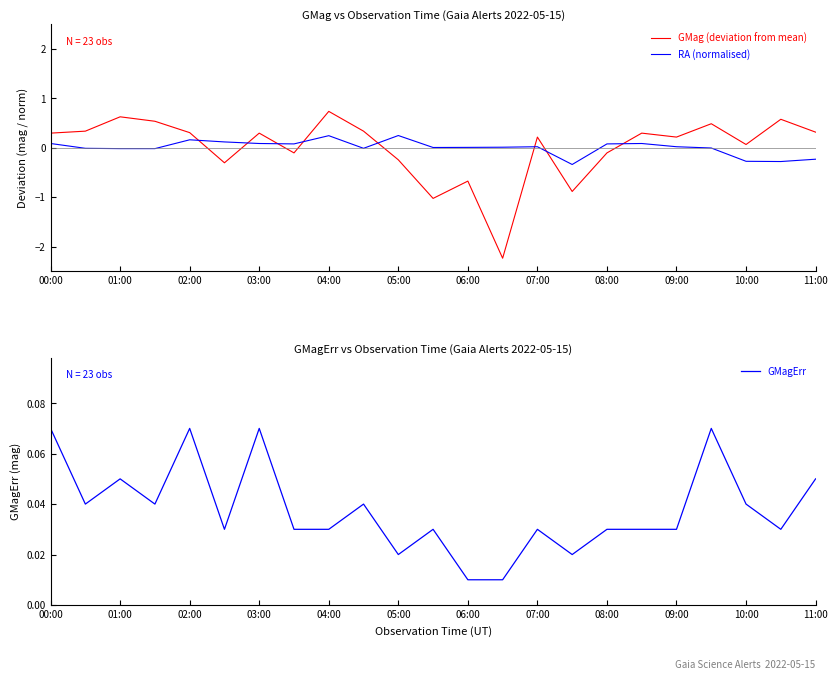

What is the highest value of the GMagErr series?

0.1